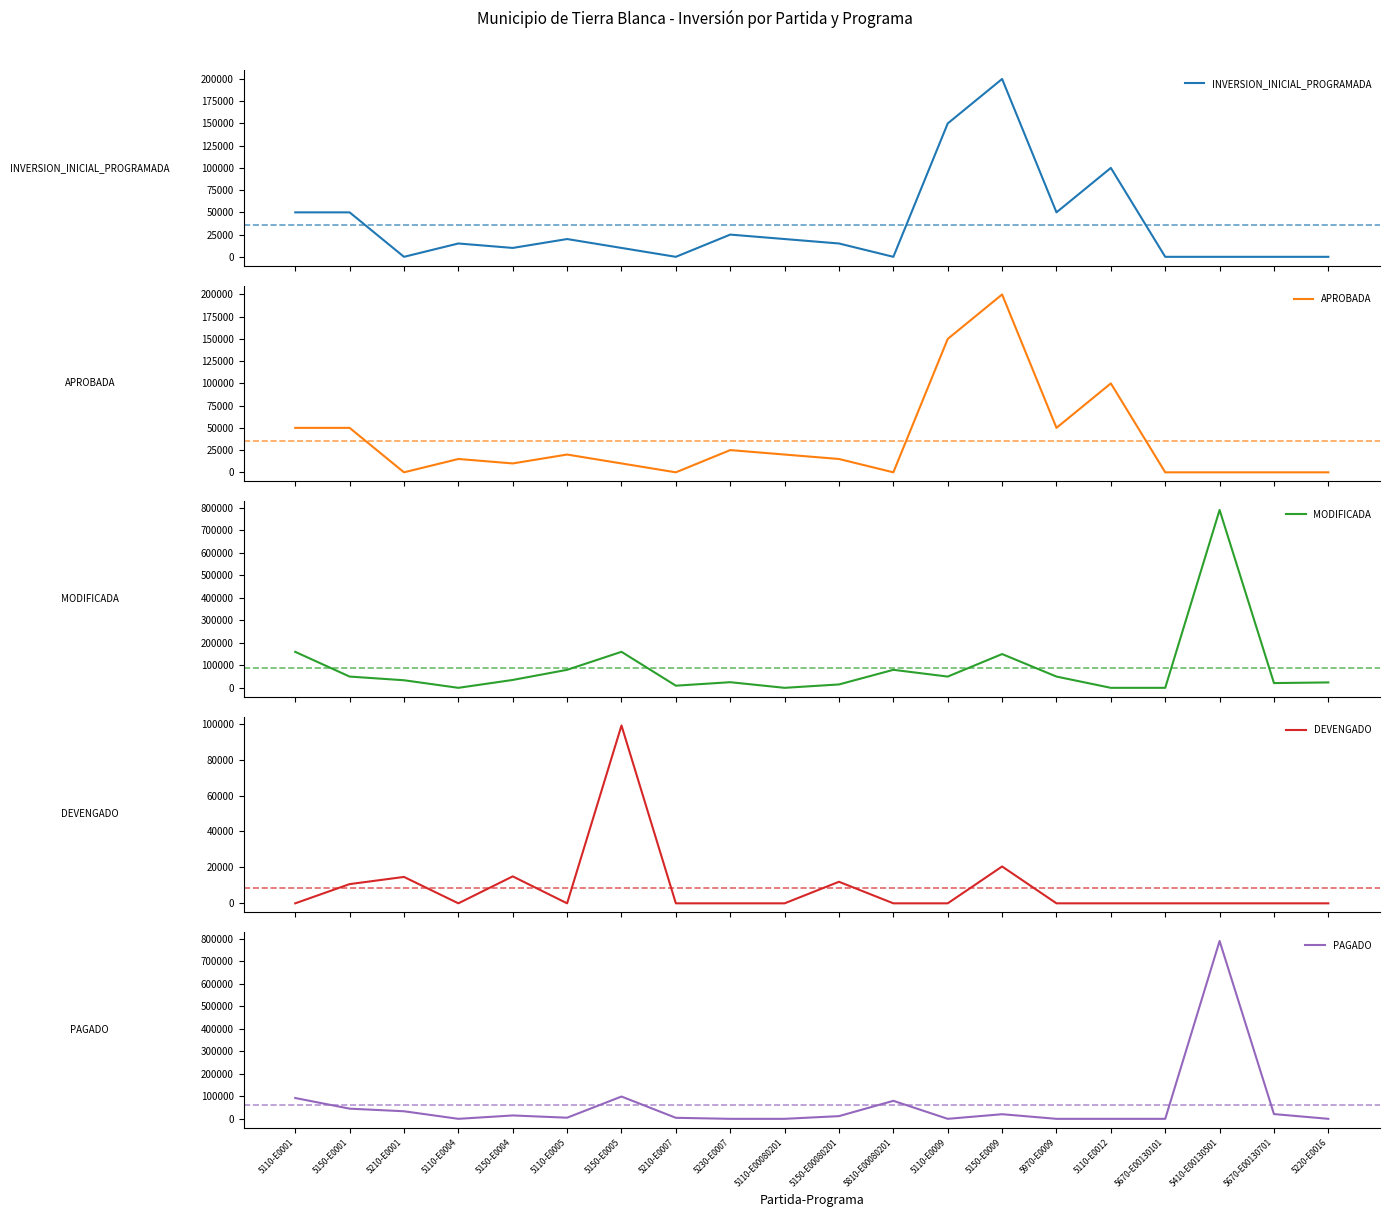

Does the chart display data point markers on the line(s)?

No